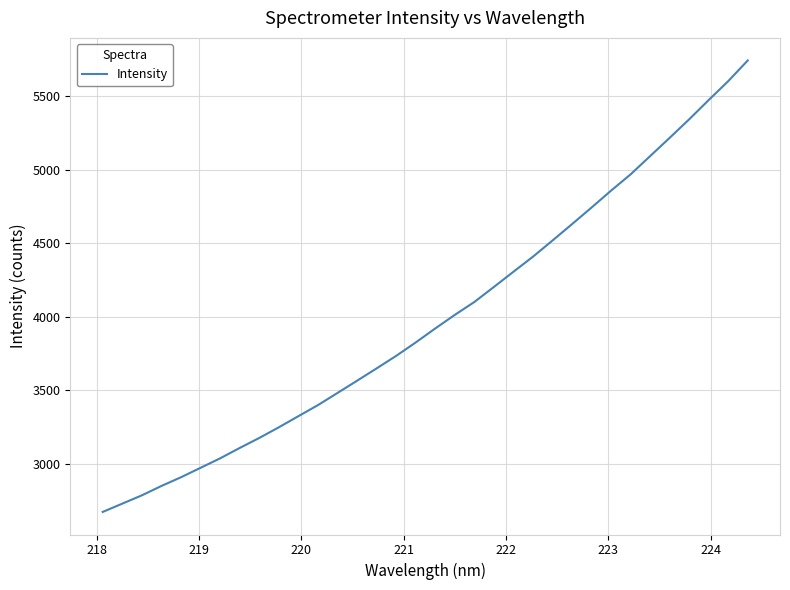

What is the difference between the maximum and minimum values?

3071.2